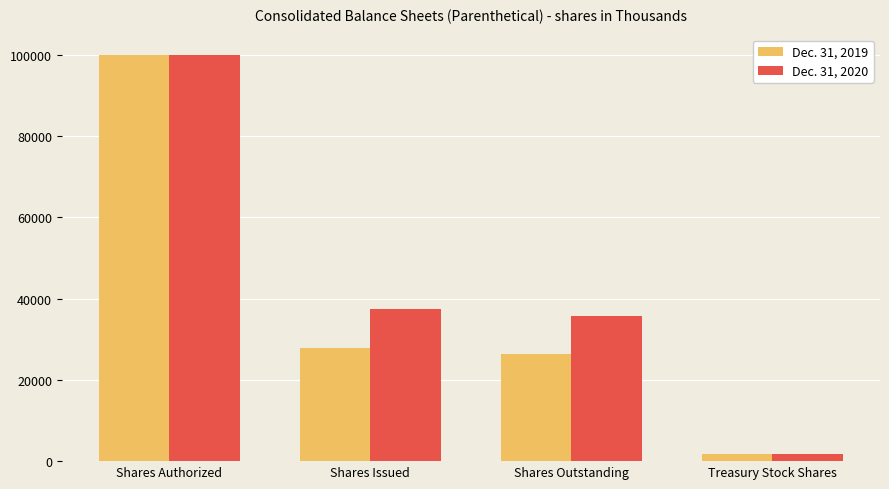

What are all the series names shown in the legend?

Dec. 31, 2019, Dec. 31, 2020